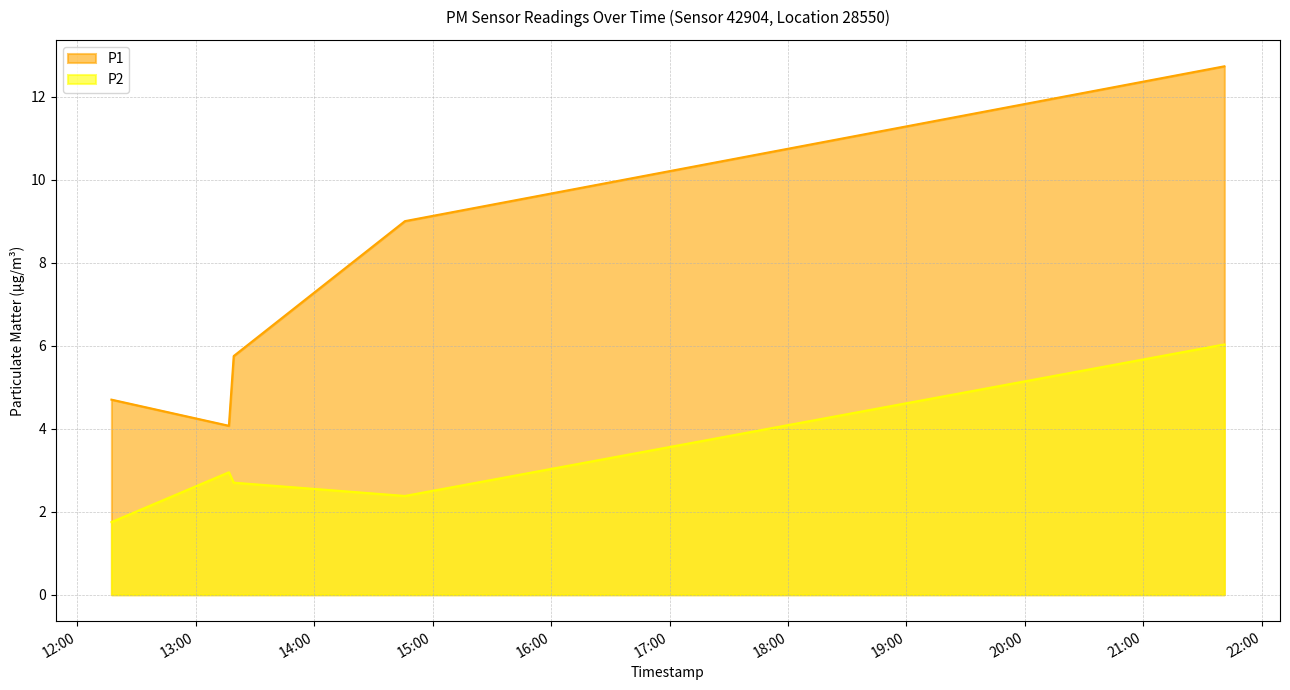

How many series are shown in this chart?

2